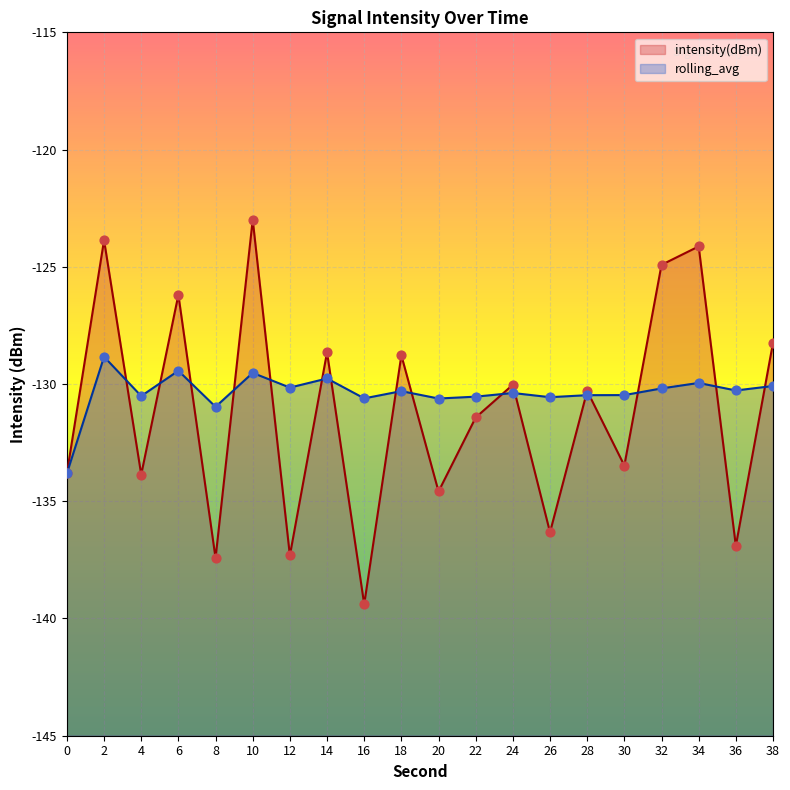

Which series has the largest total across all categories?

rolling_avg